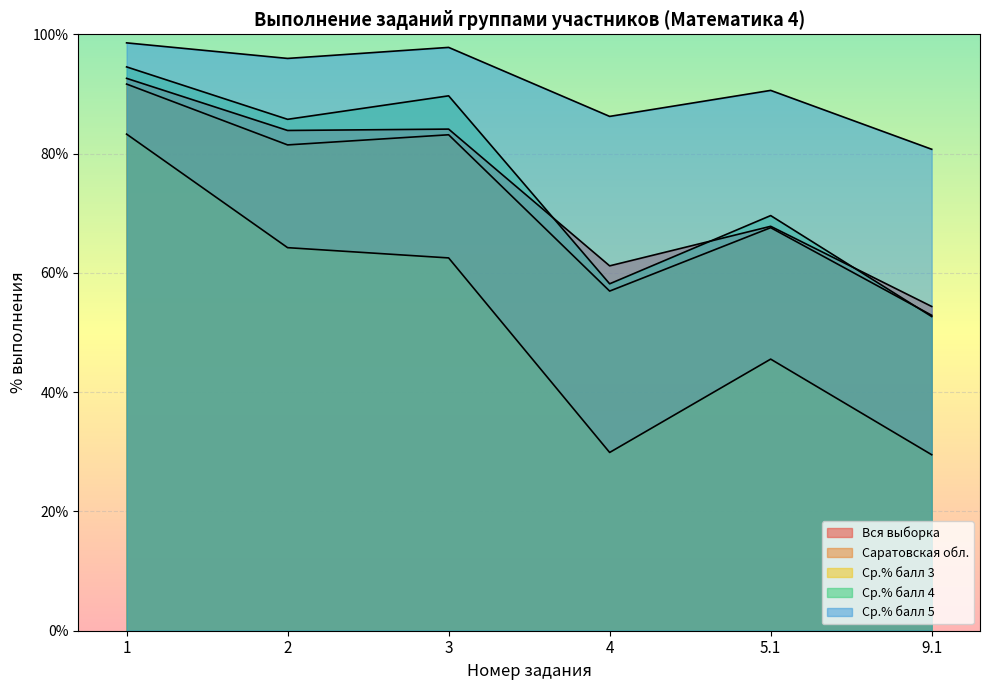

What position from the right is 4?

3